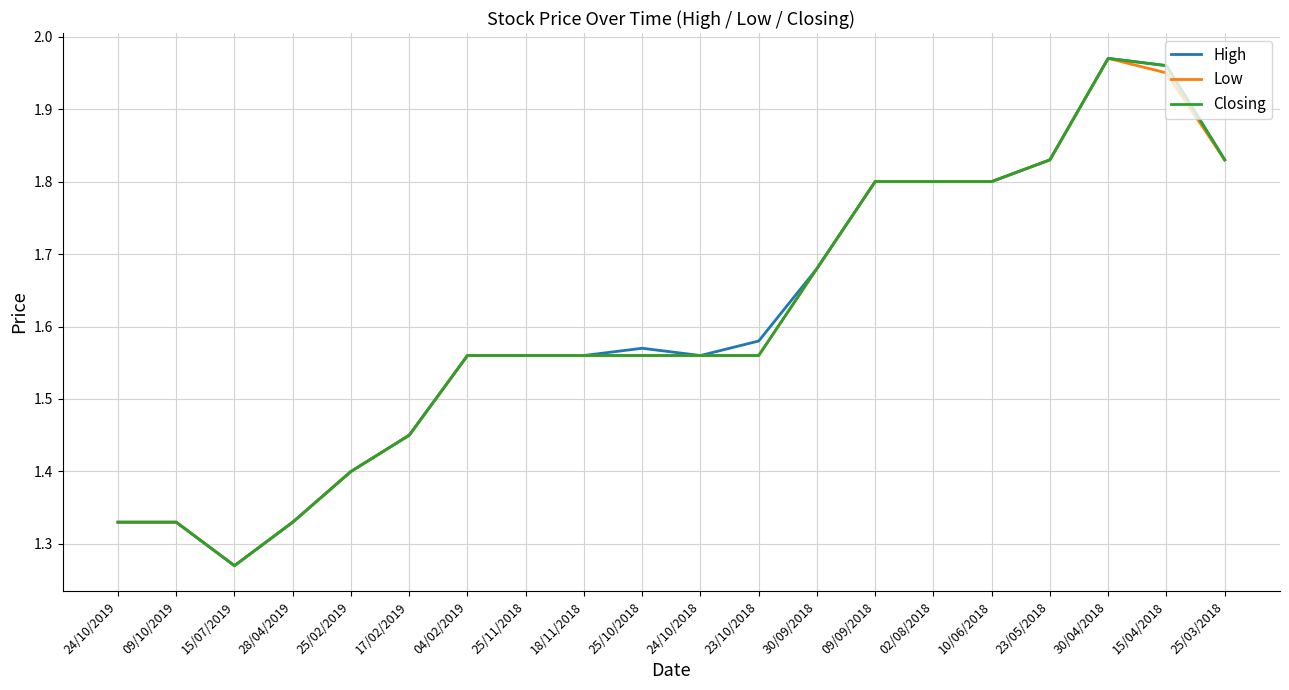

Which category has the highest value in the Low series?

30/04/2018